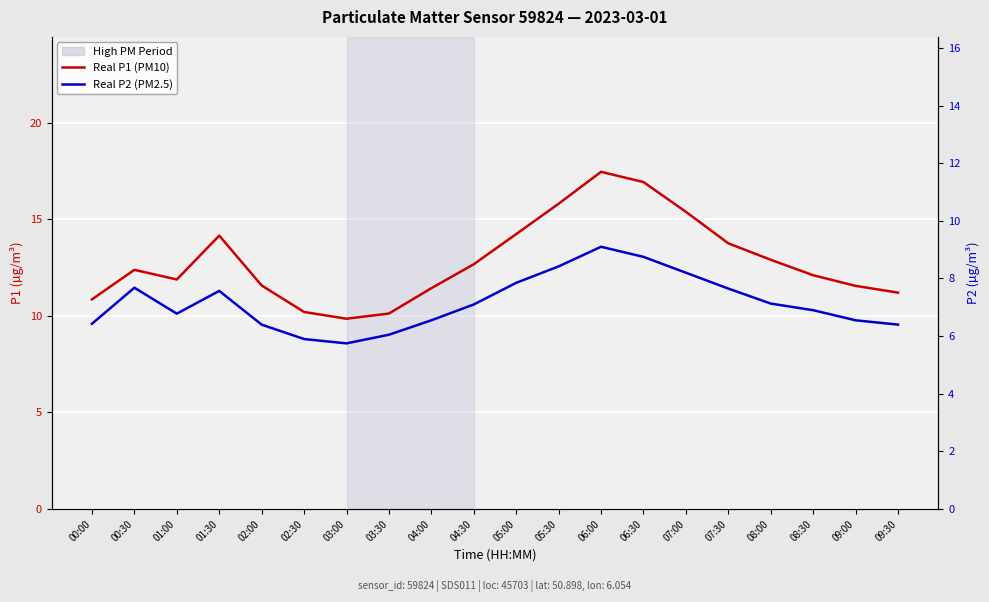

At how many categories does at least one series exceed 10?

19